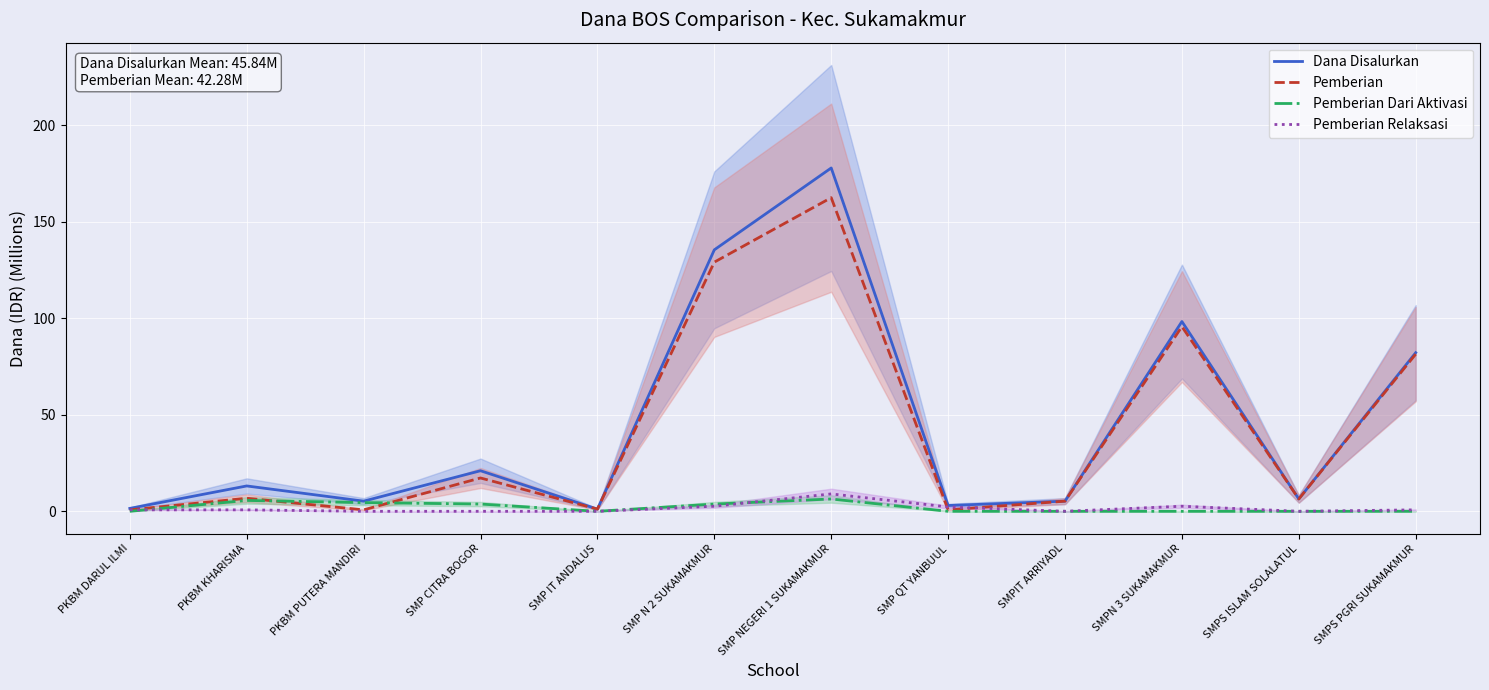

True or false: Pemberian has a value of 0.5 at SMP IT ANDALUS.

False